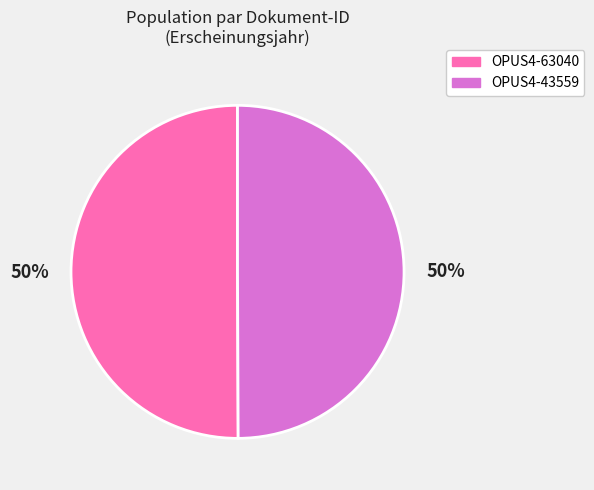

What is the ratio of the value at OPUS4-43559 to the value at OPUS4-63040?

1.0